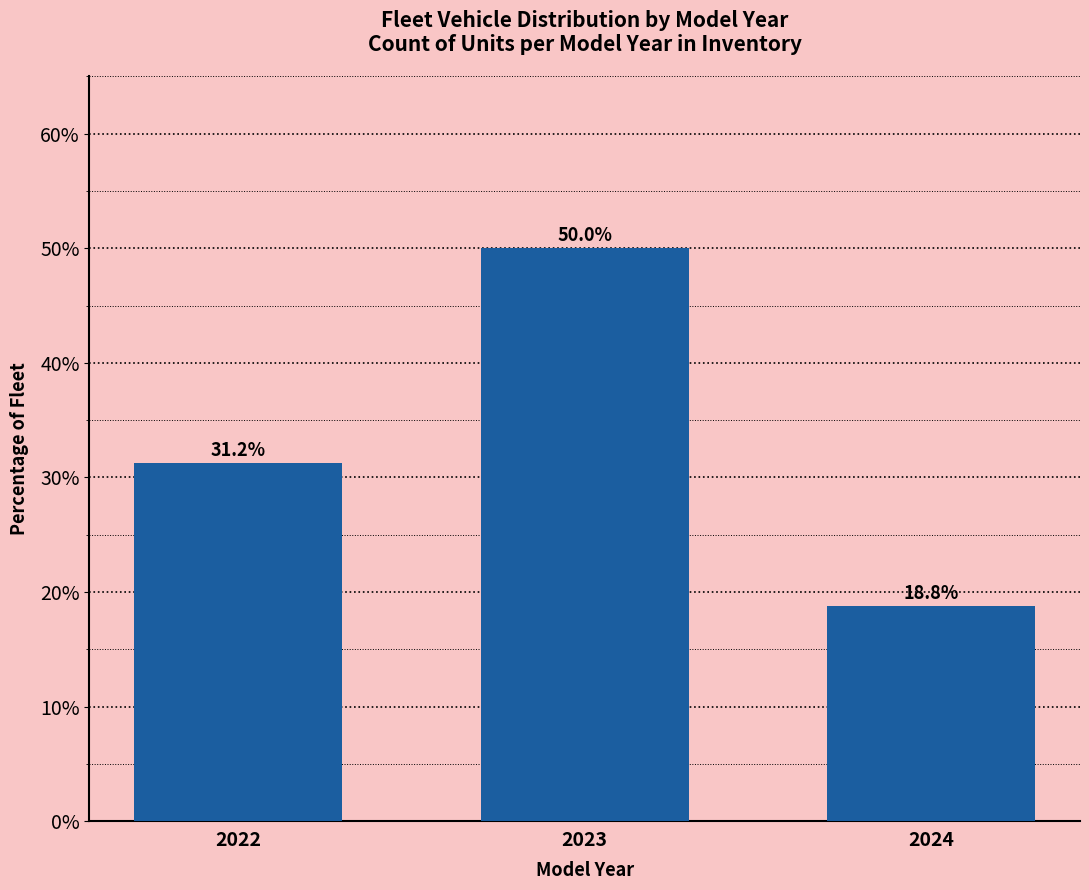

Which has a higher value, 2023 or 2022?

2023